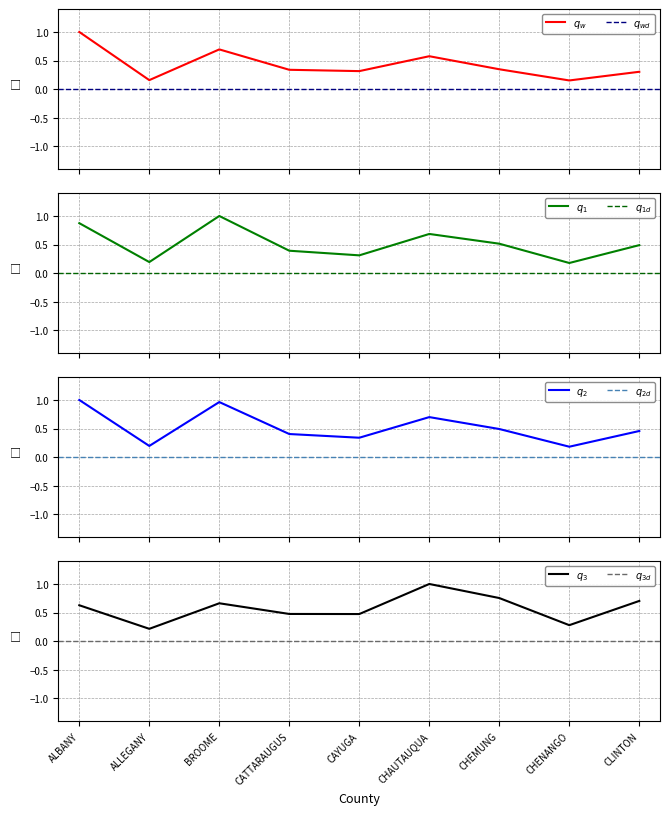

What position from the left is CHEMUNG?

7